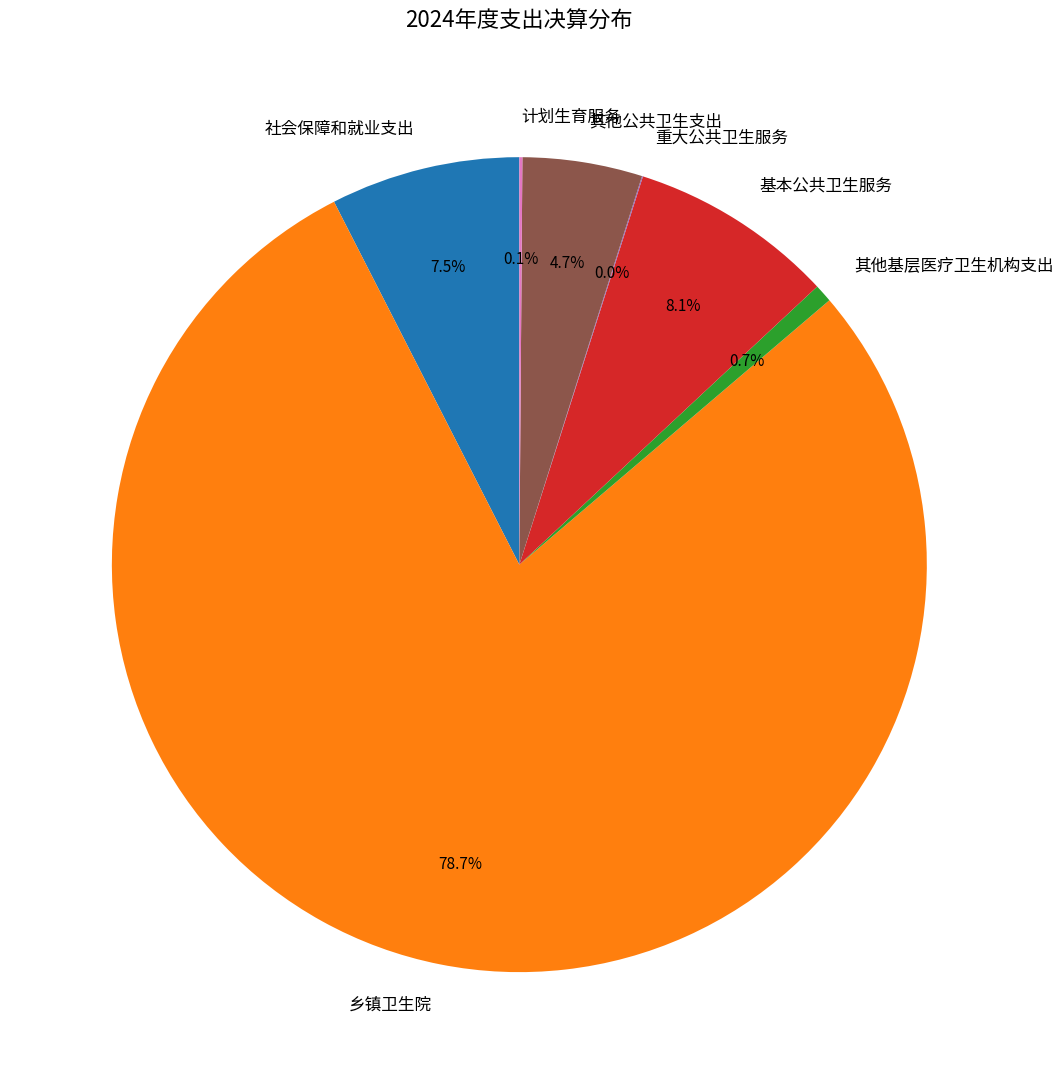

What percentage do 社会保障和就业支出 and 其他基层医疗卫生机构支出 together represent?

8.2%